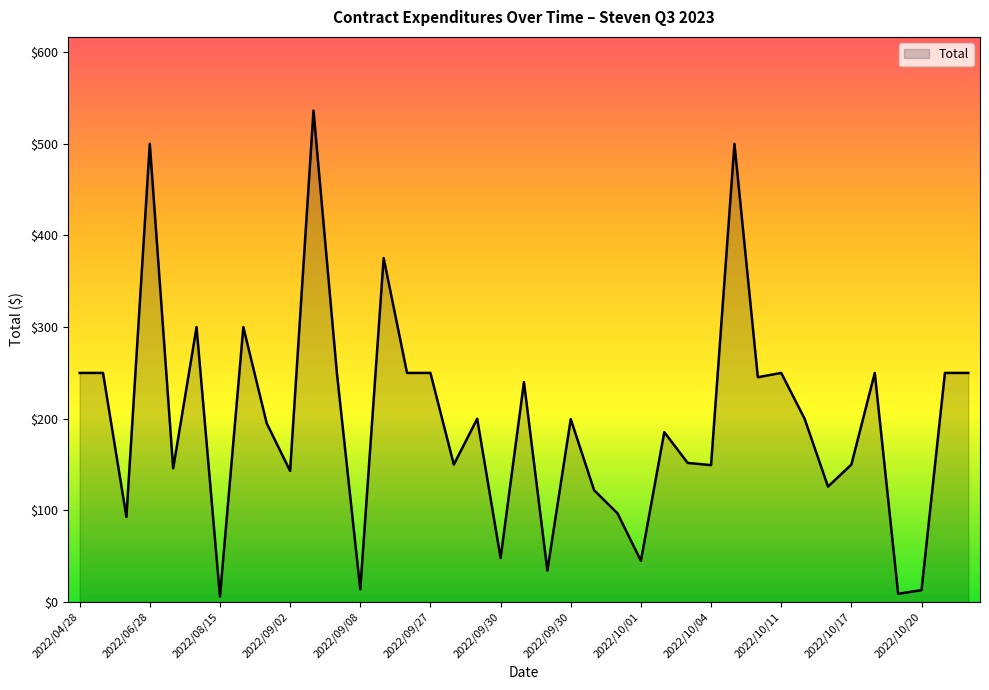

What is the difference between the maximum and minimum values?

530.3